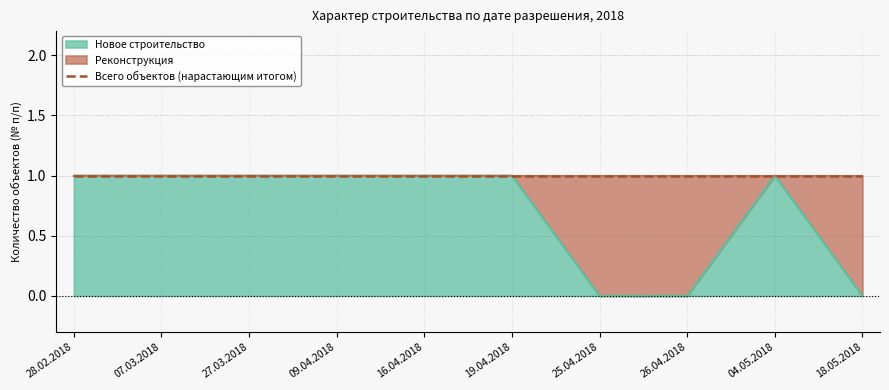

What is the ratio of the value at 04.05.2018 to the value at 27.03.2018?

1.0